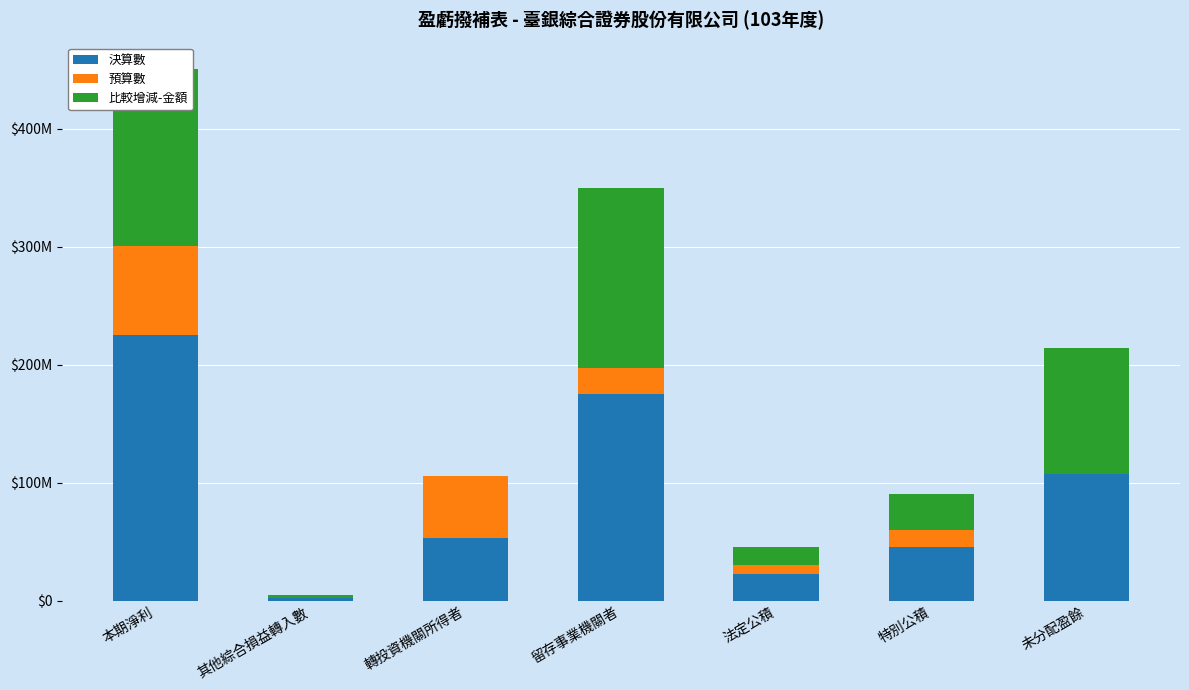

Are the bars horizontal?

No